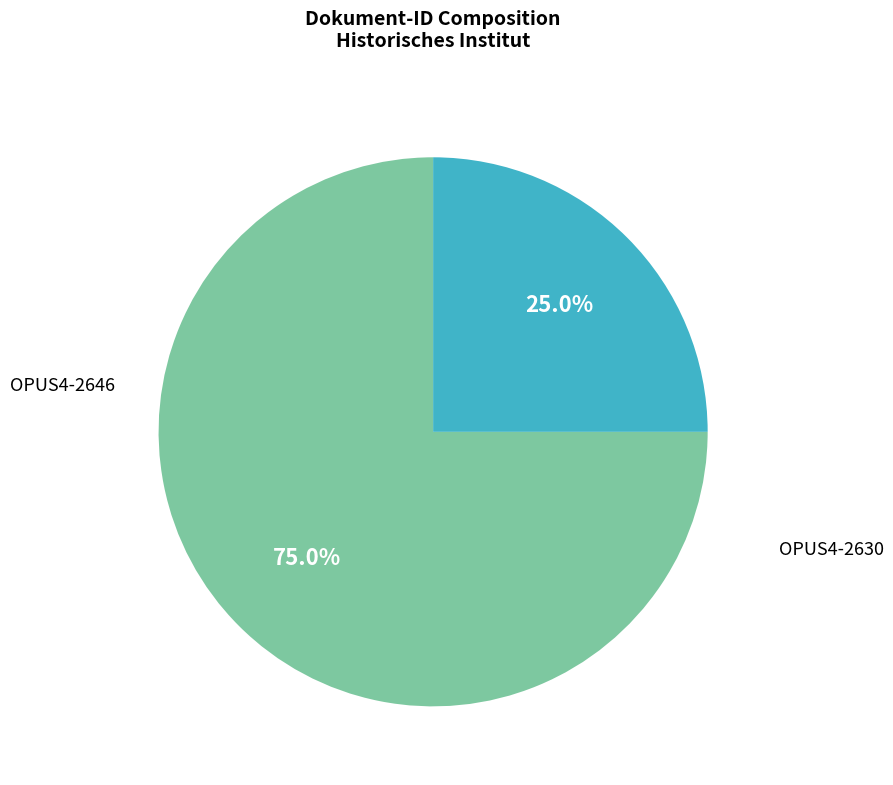

Is there any slice that represents more than half of the pie?

Yes